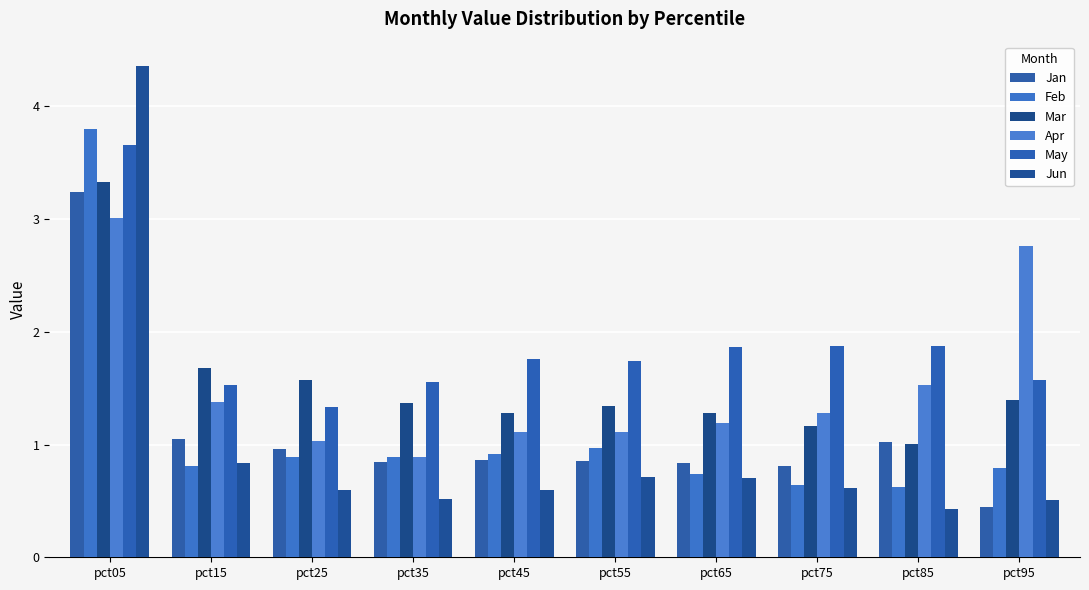

Reading left to right, what are all the values shown in this chart?

Jan: 3.2	1.0	1.0	0.8	0.9	0.9	0.8	0.8	1.0	0.4
Feb: 3.8	0.8	0.9	0.9	0.9	1.0	0.7	0.6	0.6	0.8
Mar: 3.3	1.7	1.6	1.4	1.3	1.3	1.3	1.2	1.0	1.4
Apr: 3.0	1.4	1.0	0.9	1.1	1.1	1.2	1.3	1.5	2.8
May: 3.7	1.5	1.3	1.6	1.8	1.7	1.9	1.9	1.9	1.6
Jun: 4.4	0.8	0.6	0.5	0.6	0.7	0.7	0.6	0.4	0.5